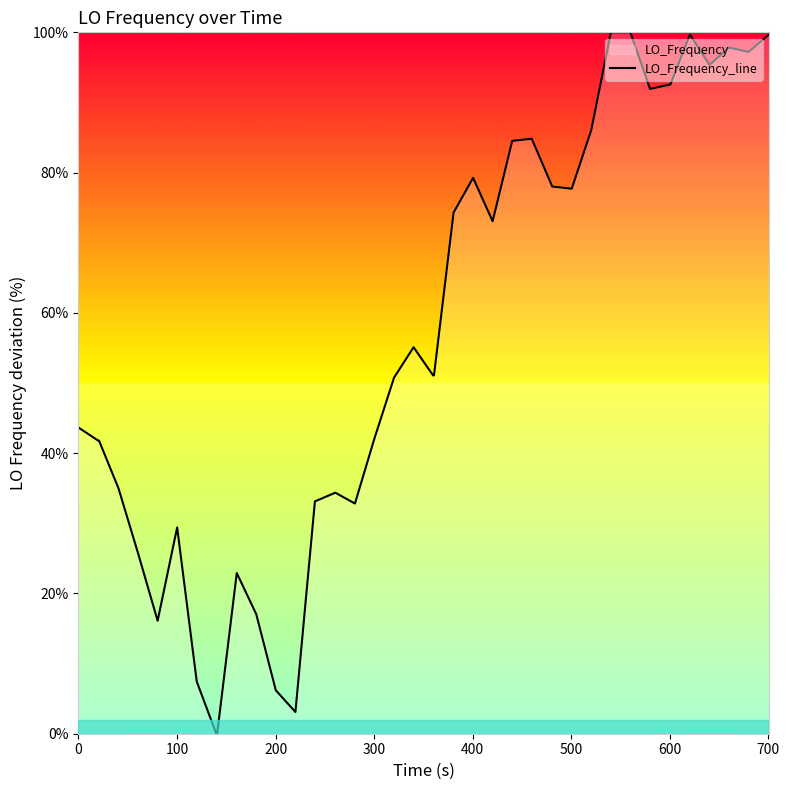

What is the difference between the maximum and minimum values?

100.0